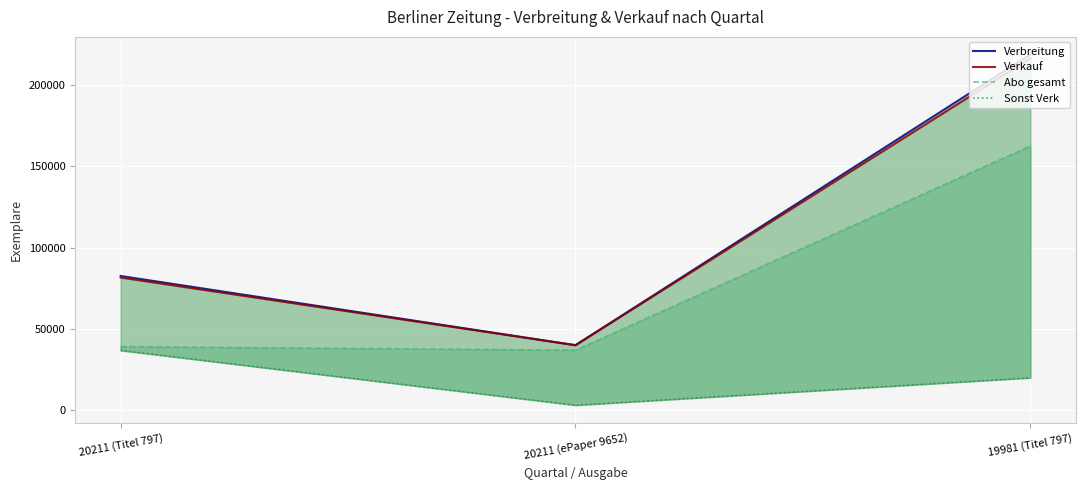

Which has a higher value, 20211 (ePaper 9652) or 19981 (Titel 797)?

19981 (Titel 797)